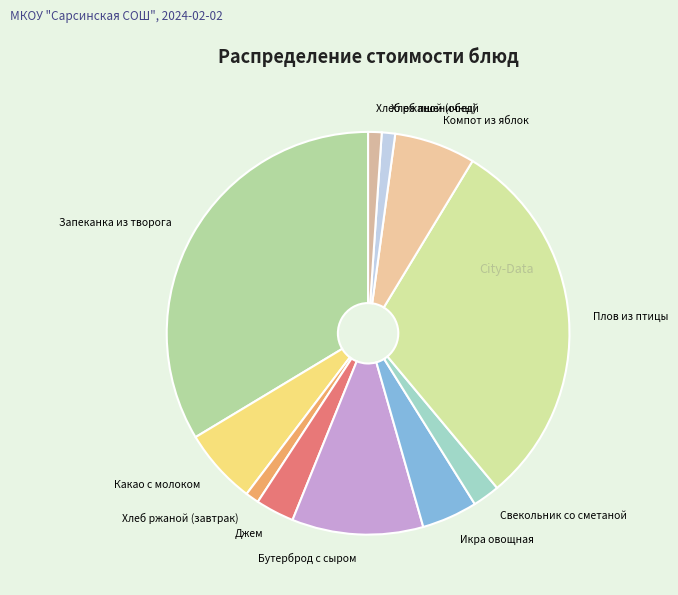

Is Хлеб ржаной (завтрак) the majority of the pie?

No